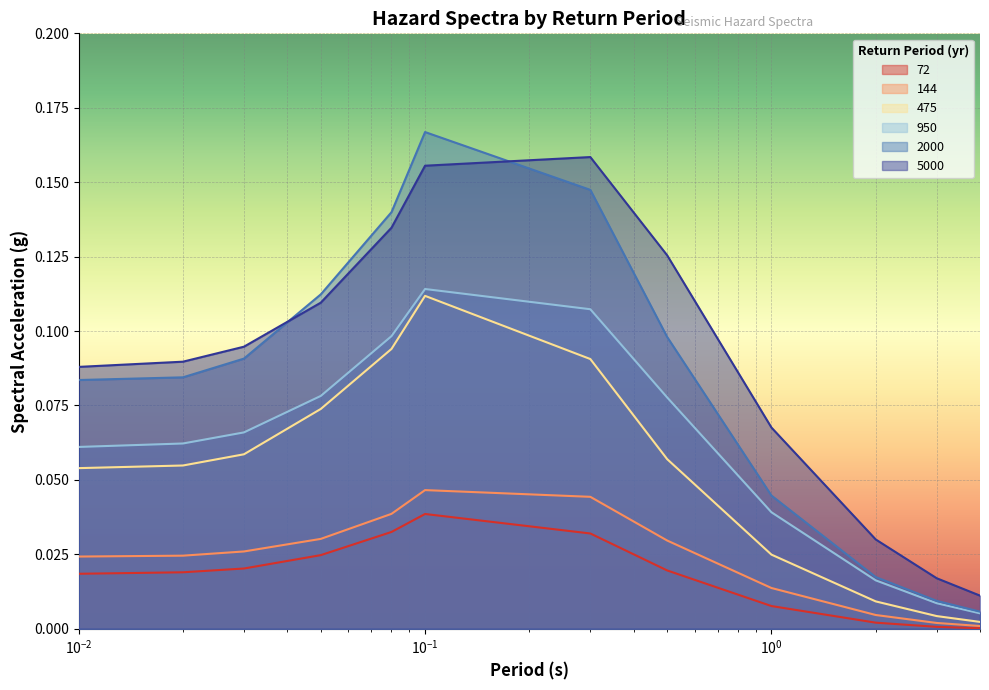

Is it true that 475 equals 0.1 at 0.02?

True